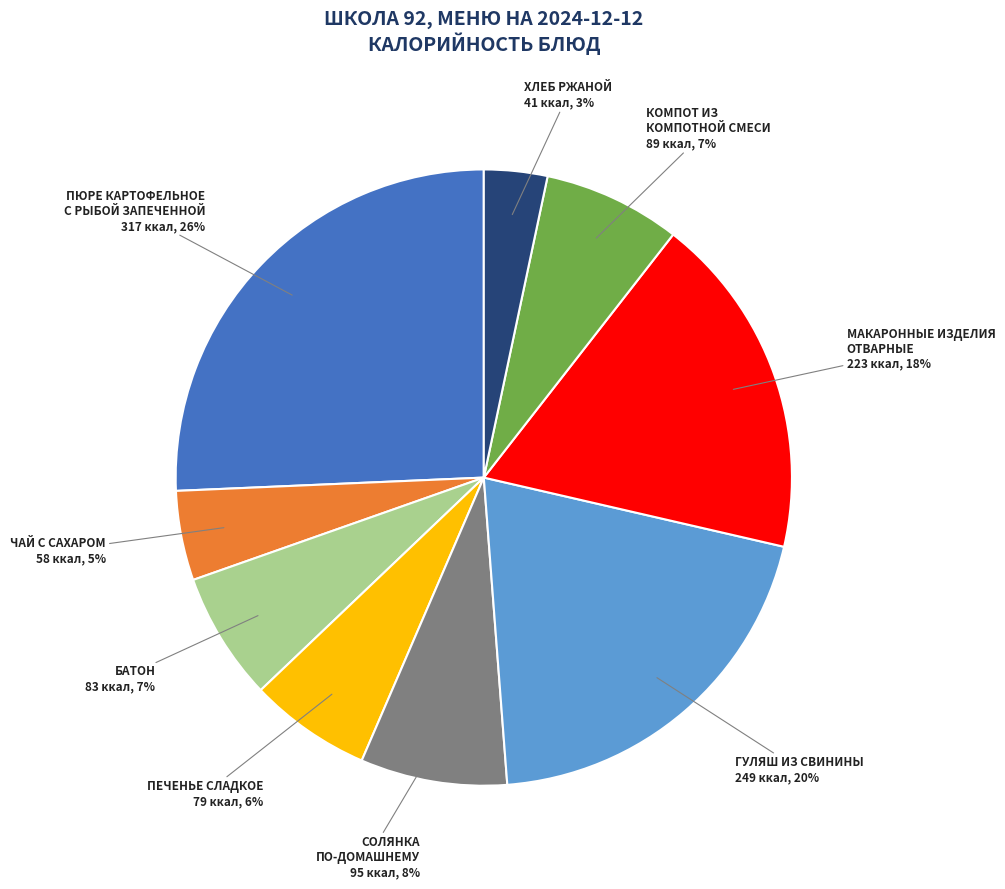

To the nearest percent, what is the difference between the ГУЛЯШ ИЗ СВИНИНЫ and БАТОН slice percentages?

13%